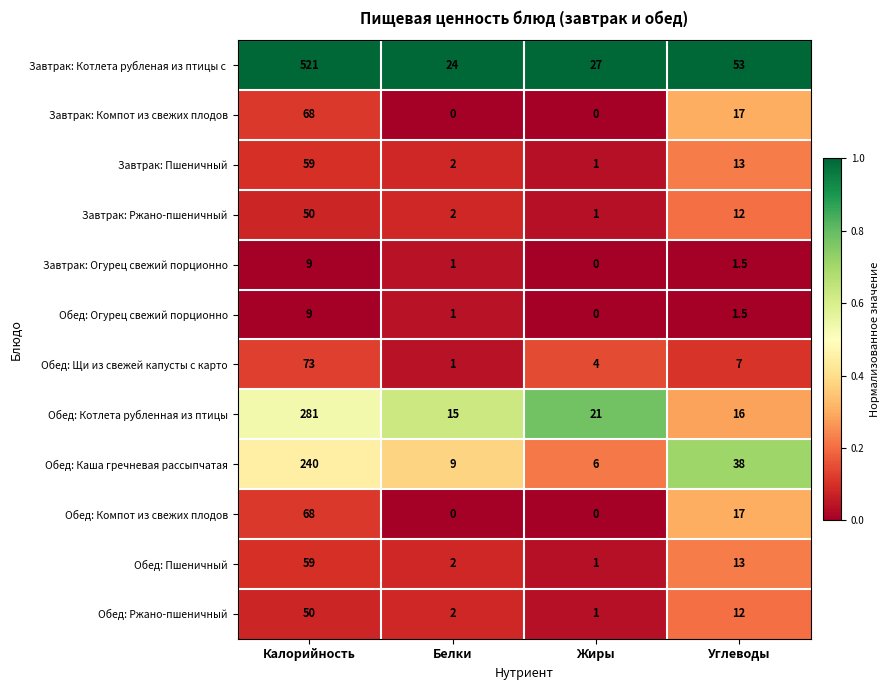

Between Жиры and Углеводы, which series saw the biggest shift?

Обед: Каша гречневая рассыпчатая